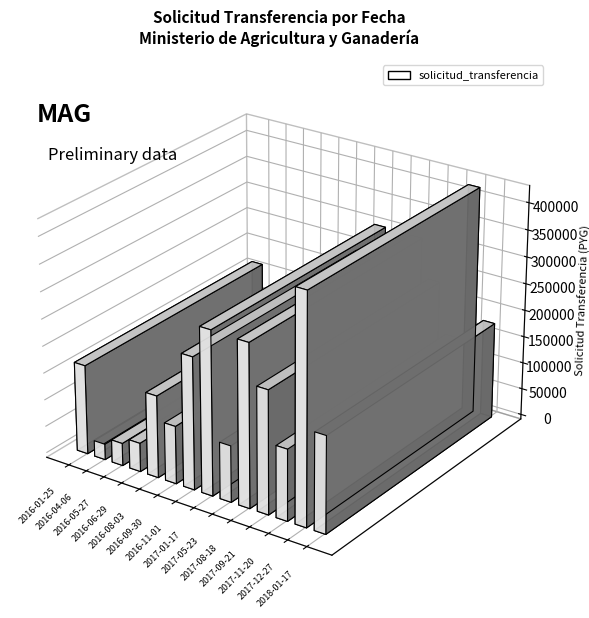

How many data points are above 111480?

11